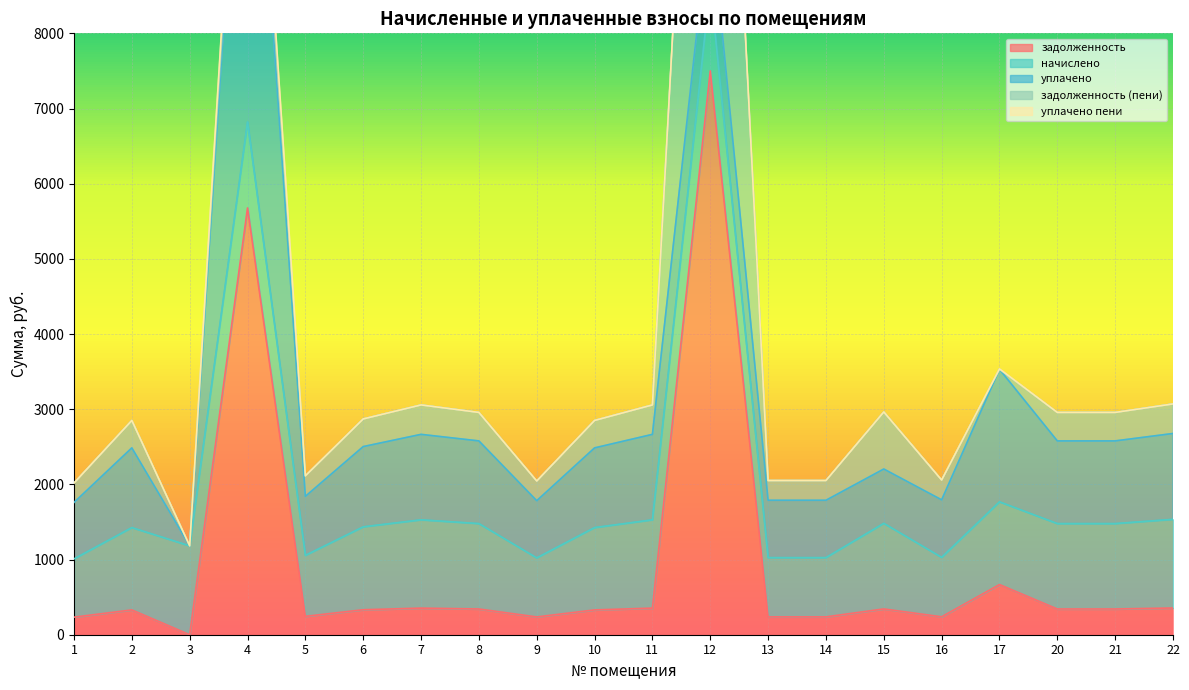

Is it true that уплачено equals 762.9 at 13?

True